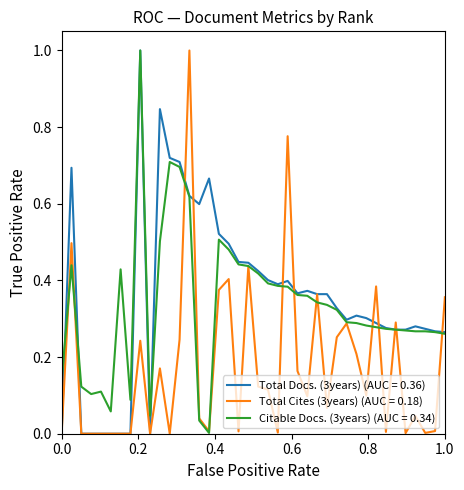

What is the maximum value for Total Docs. (3years) (AUC = 0.36)?

1.0